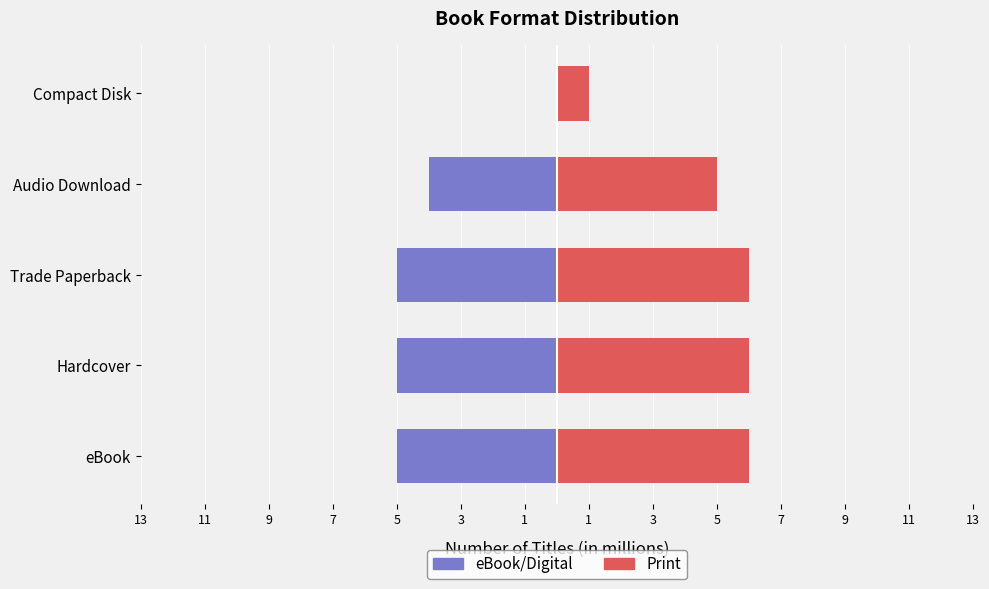

True or false: Print has a value of 8 at Audio Download.

False